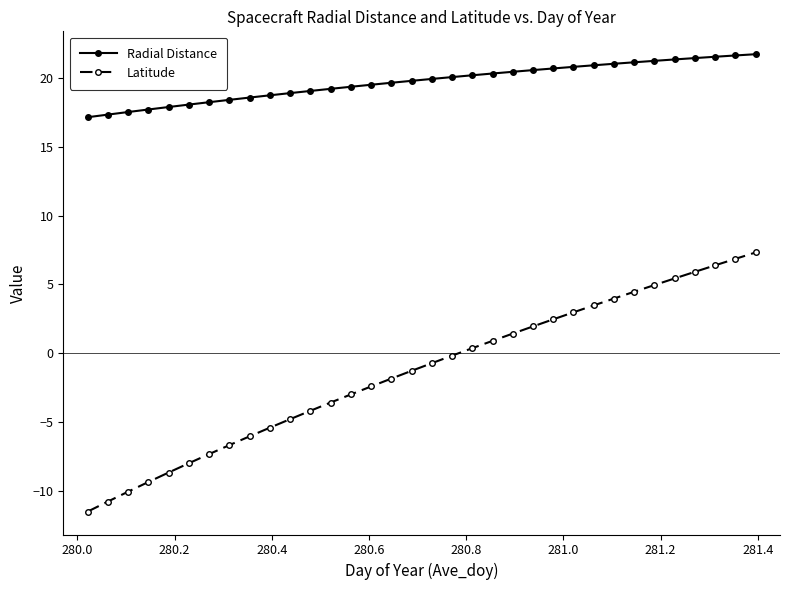

Which series has the widest spread of values?

Latitude